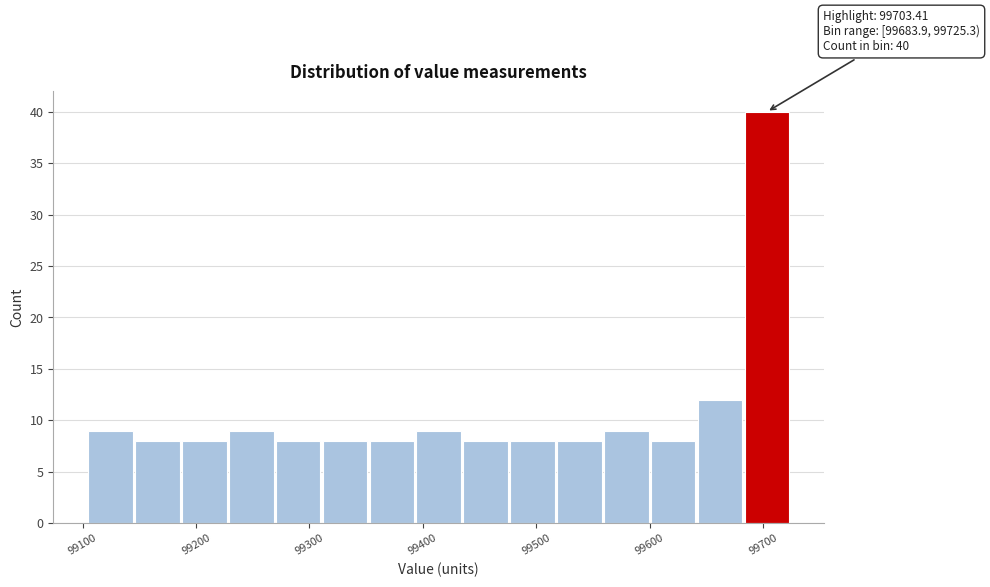

Which range on the x-axis has the tallest bar?

99680 to 99730